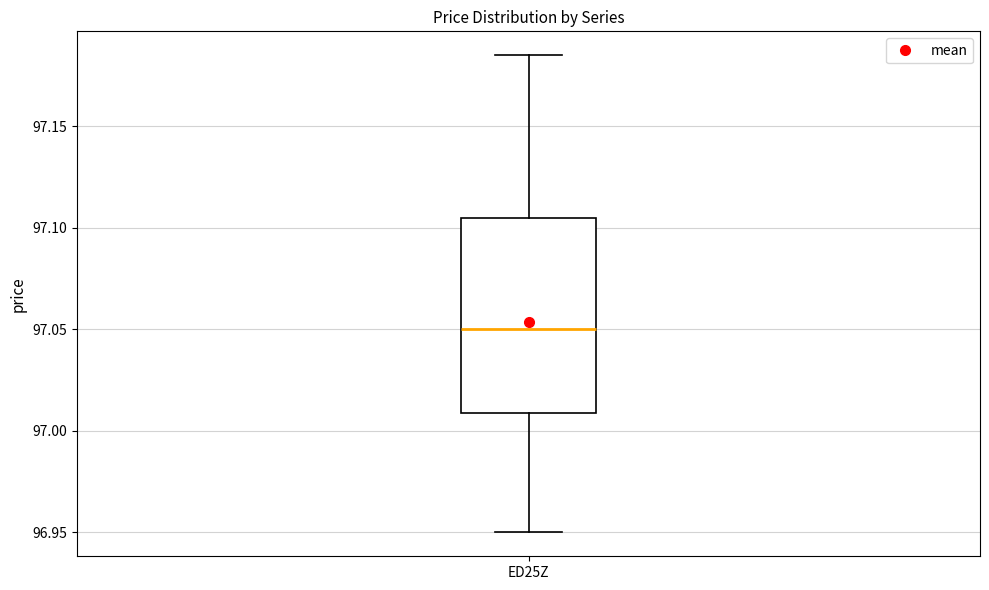

Transcribe this box plot: give where the median line is, the range the box spans, and where the two whiskers end, as read against the y-axis. The values are not printed on the chart, so give them approximately, as read against the axis.

median 97.050, box 97.010 to 97.105, whiskers 96.950 to 97.185